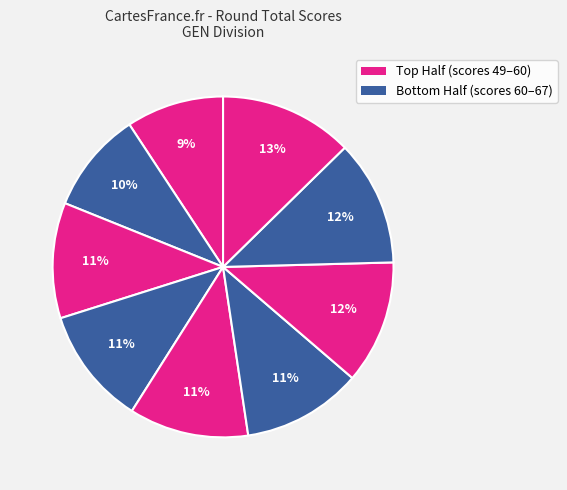

How many slices are in this pie chart?

9